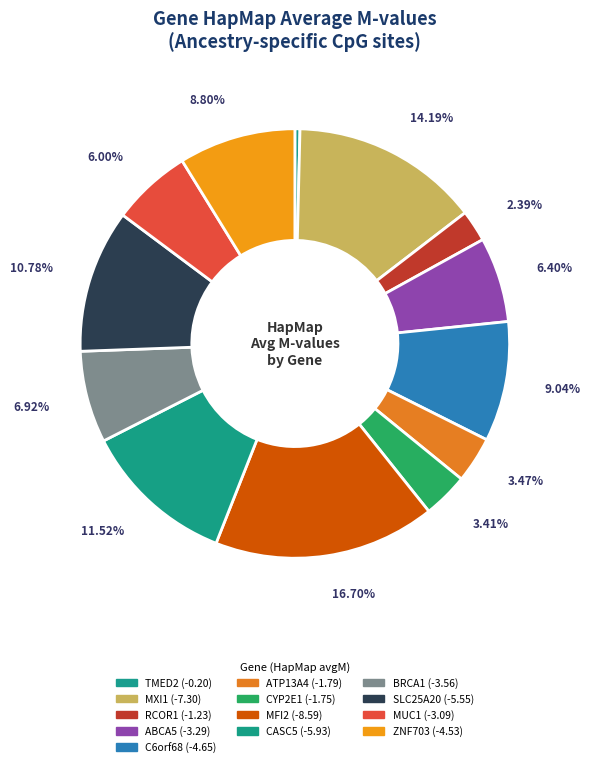

Do MUC1 and RCOR1 together represent more than half of the pie?

No